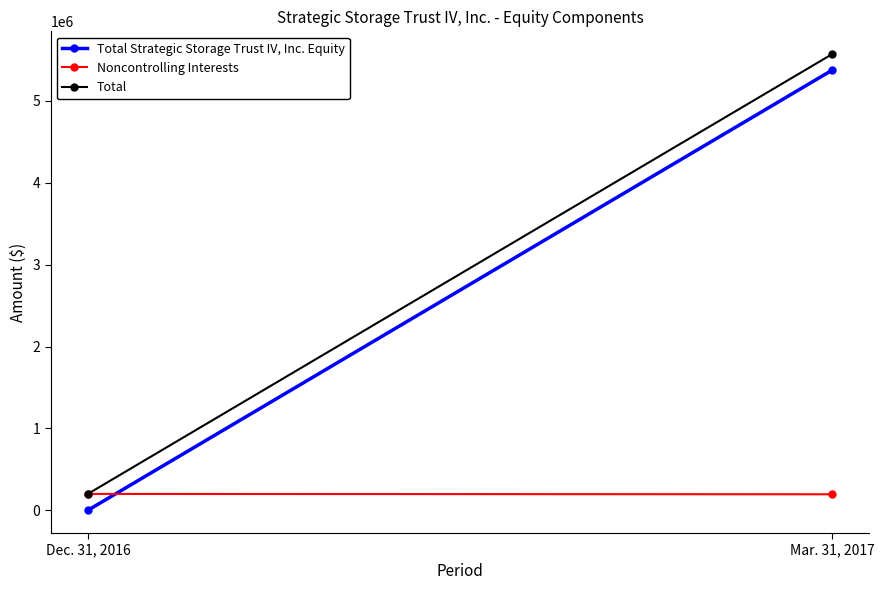

List the series in order of their peak value, highest first.

Total, Total Strategic Storage Trust IV, Inc. Equity, Noncontrolling Interests